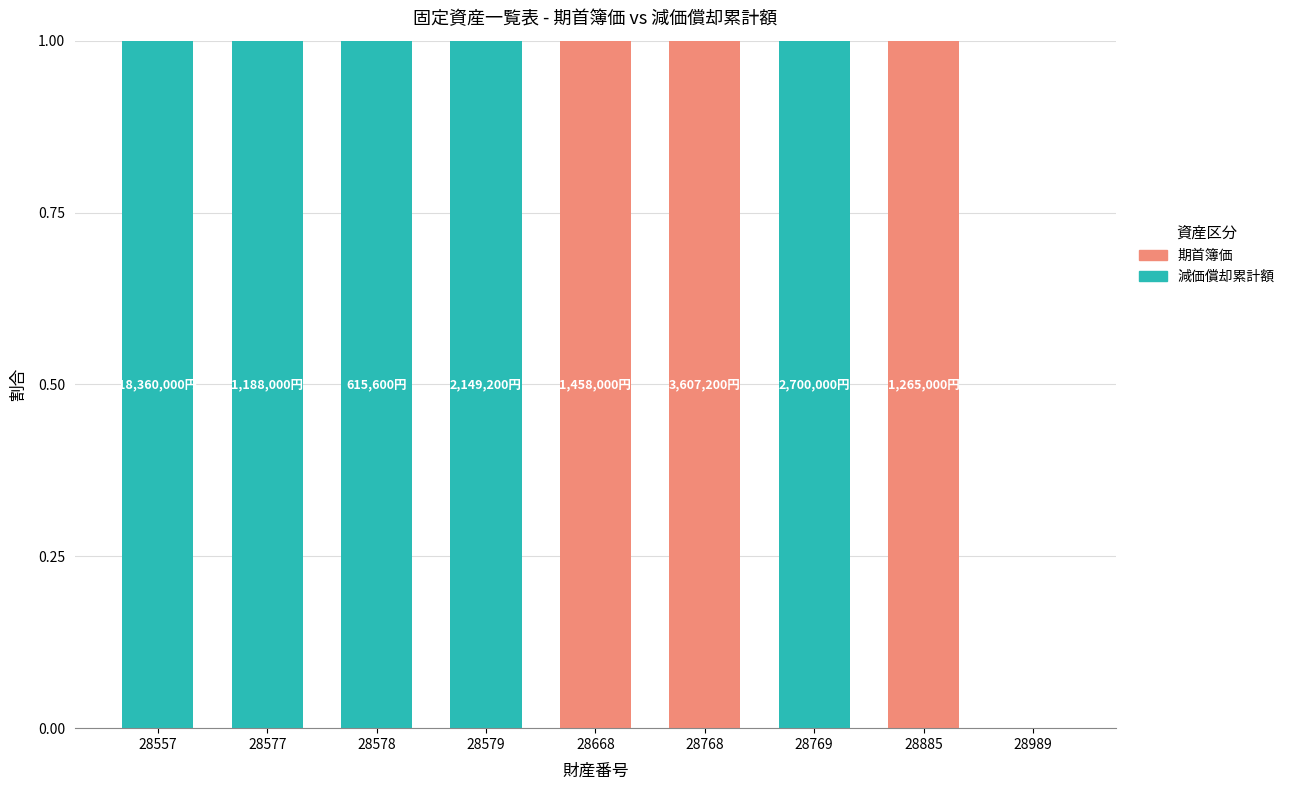

True or false: 期首簿価 has a value of 0 at 28989.

True